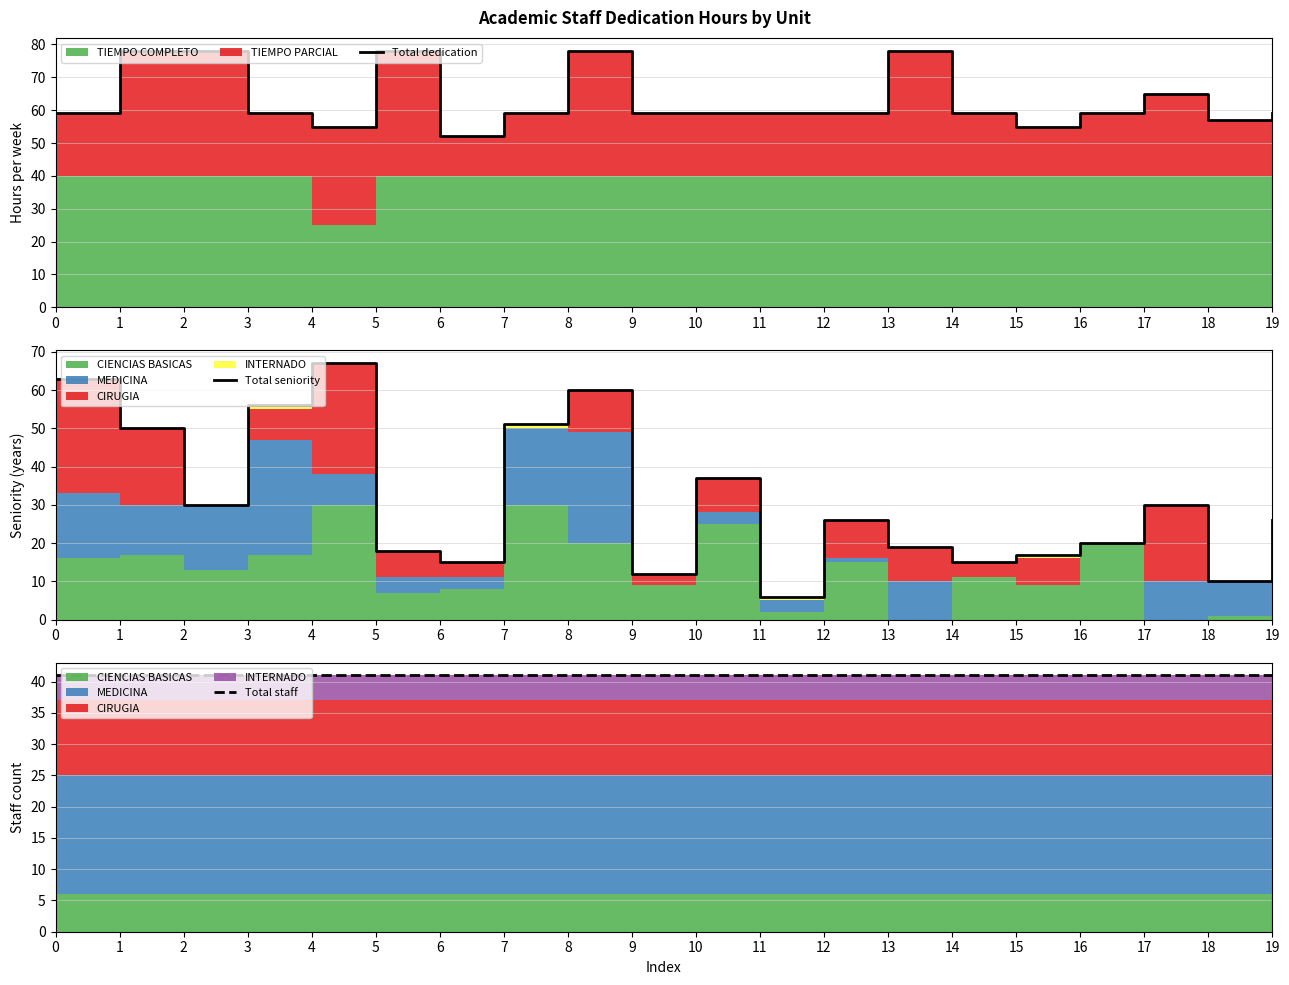

The value of Total seniority at 14 is 5. True or false?

False